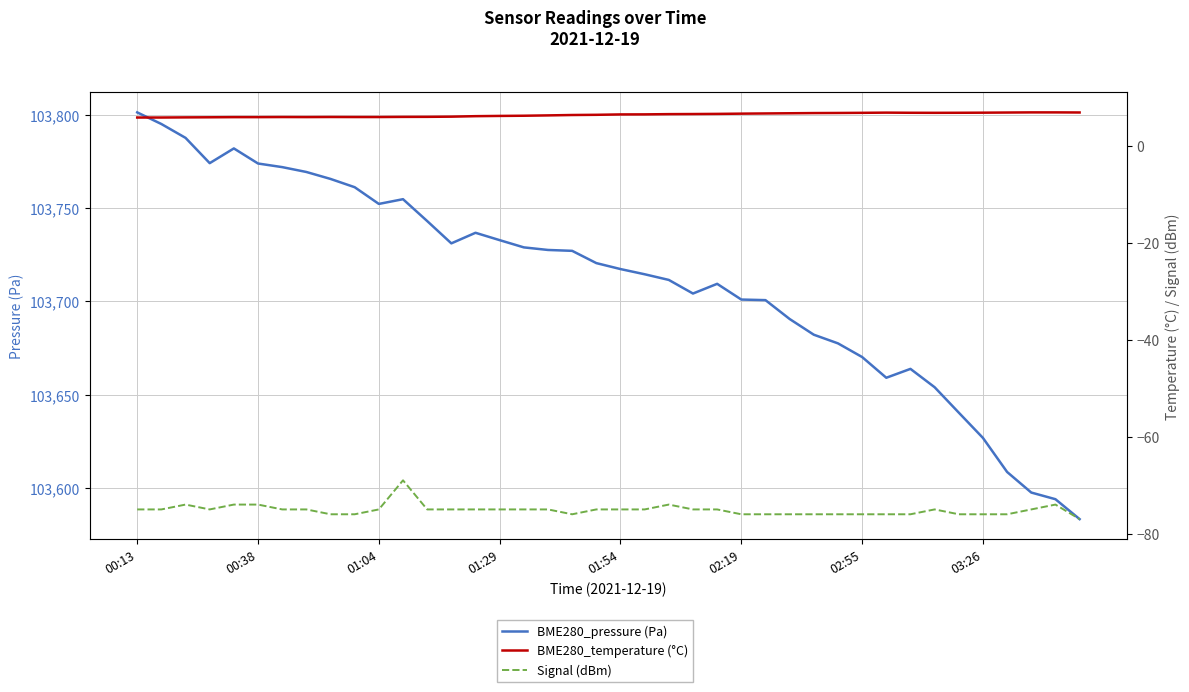

Which series changed the most between 01:04 and 23?

BME280_pressure (Pa)